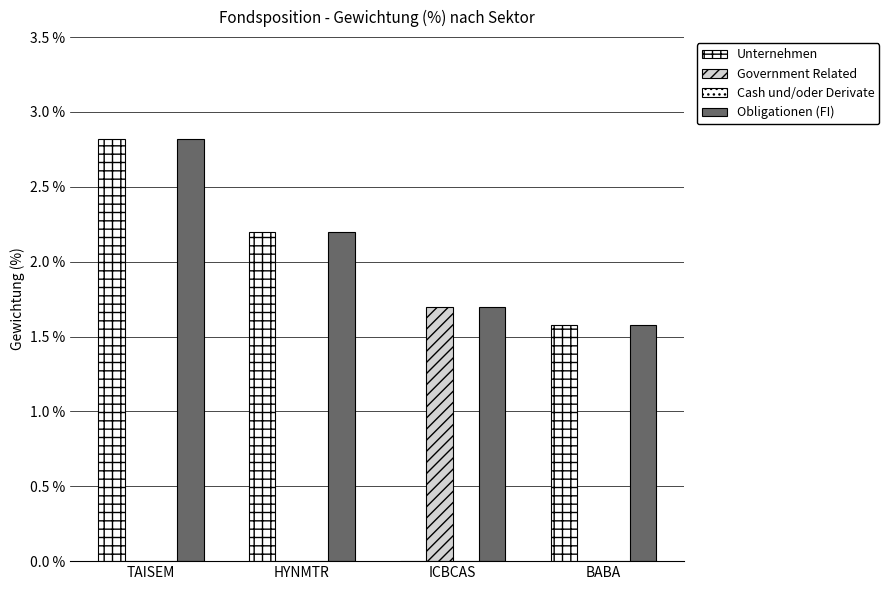

What is the highest value of the Government Related series?

1.7